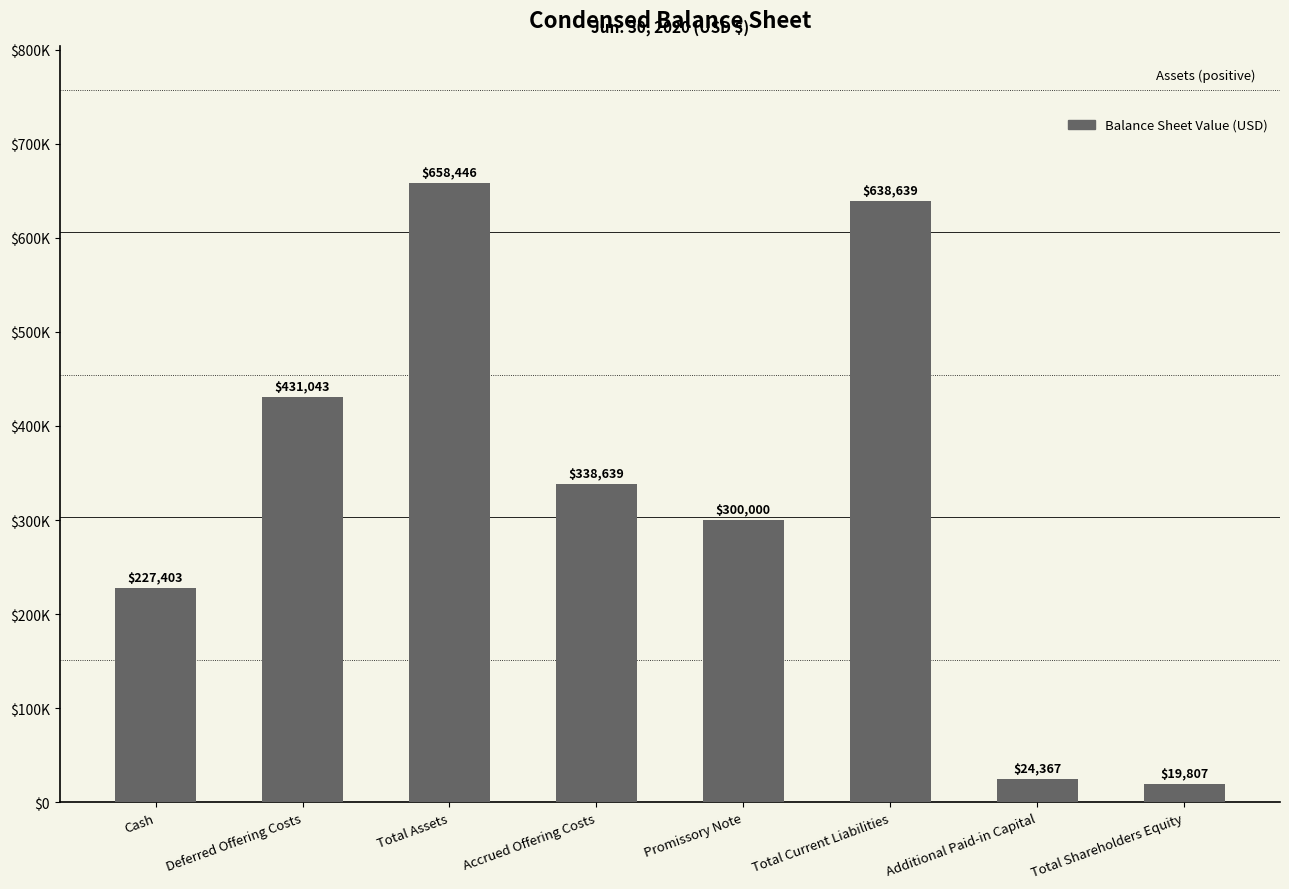

Are the bars horizontal?

No